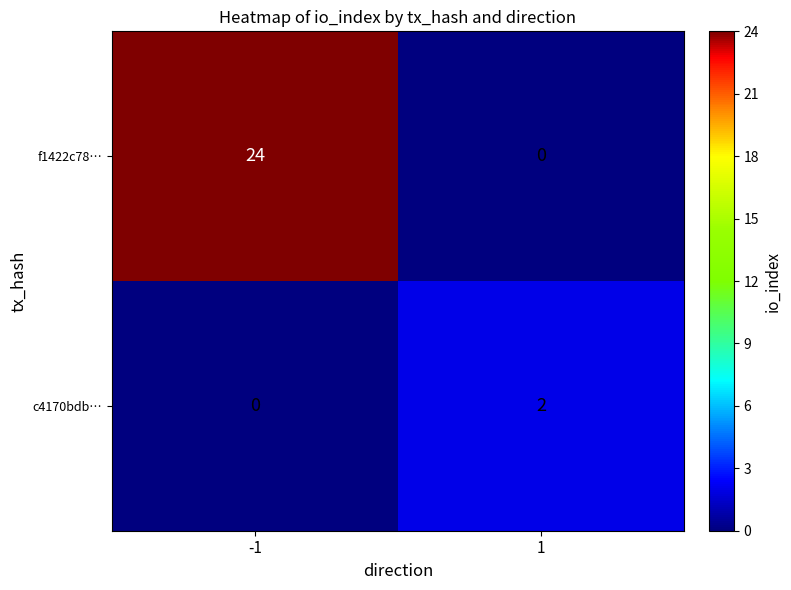

What is the spread (max minus min) of values at -1?

24